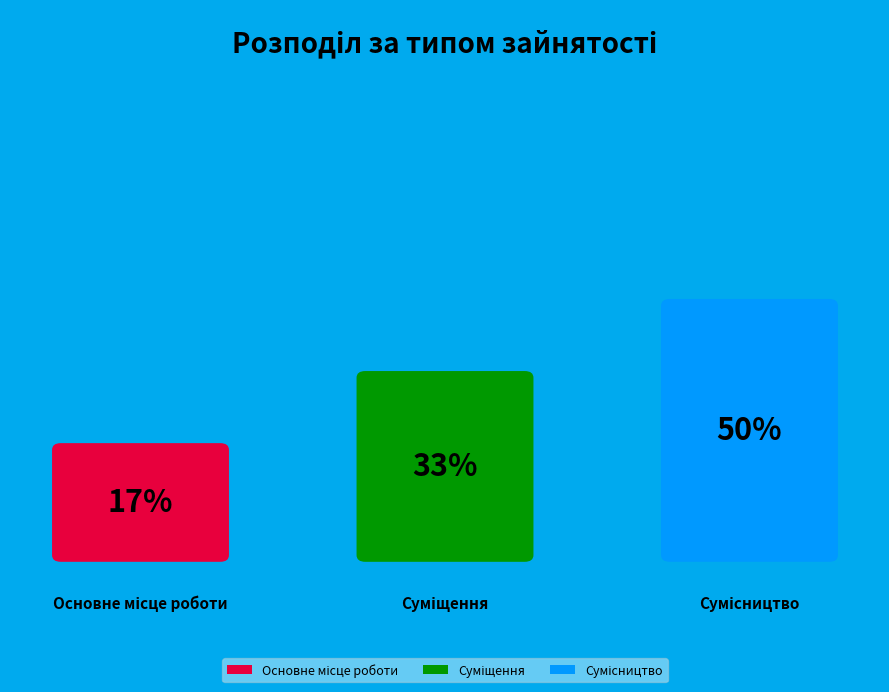

Is it true that Сумісництво is 50% of the pie?

True